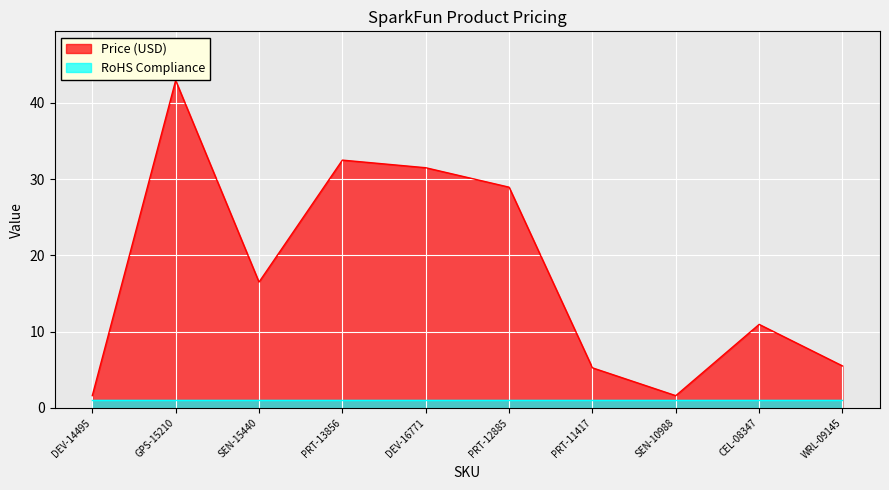

True or false: there are more than 0 points higher than both neighbors.

True